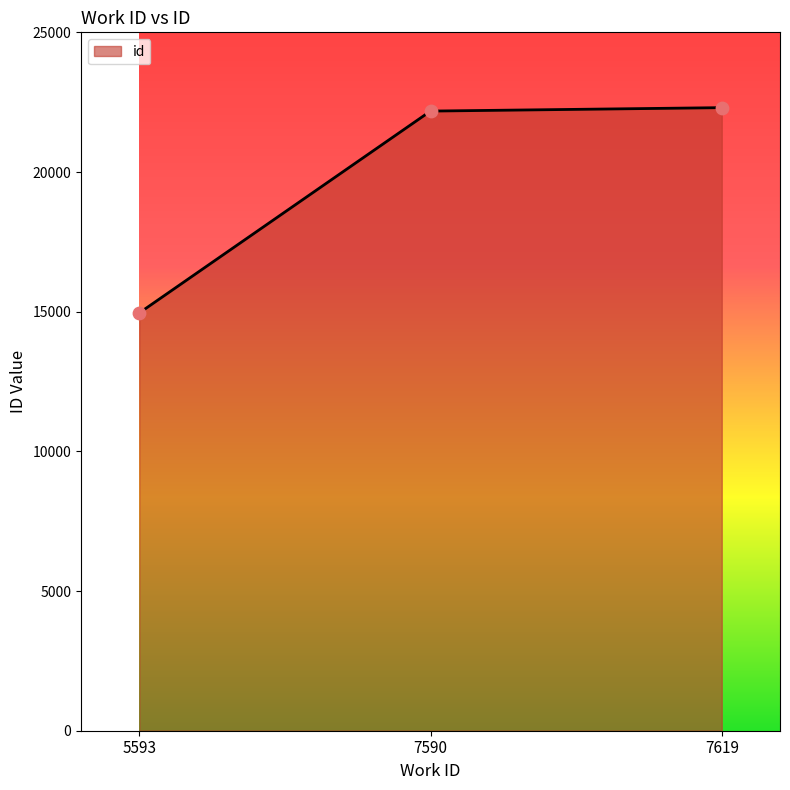

What is the change in value from 5593 to 7590?

+7226